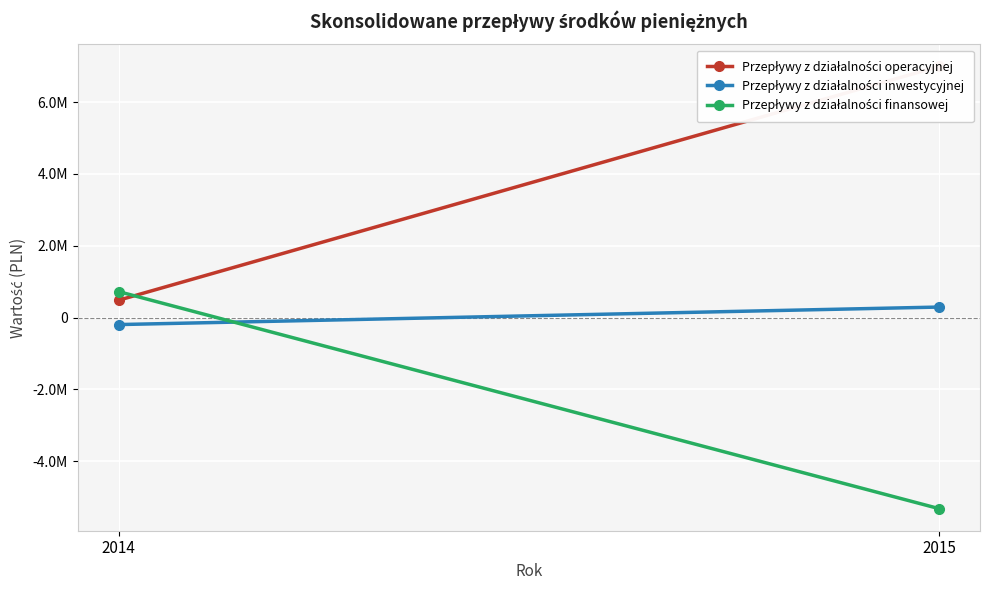

At which category is the sum across all series the highest?

2015